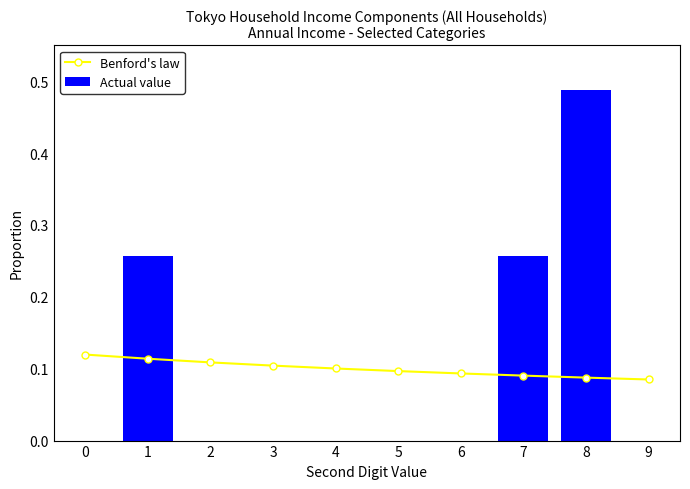

At which category is the sum across all series the highest?

8